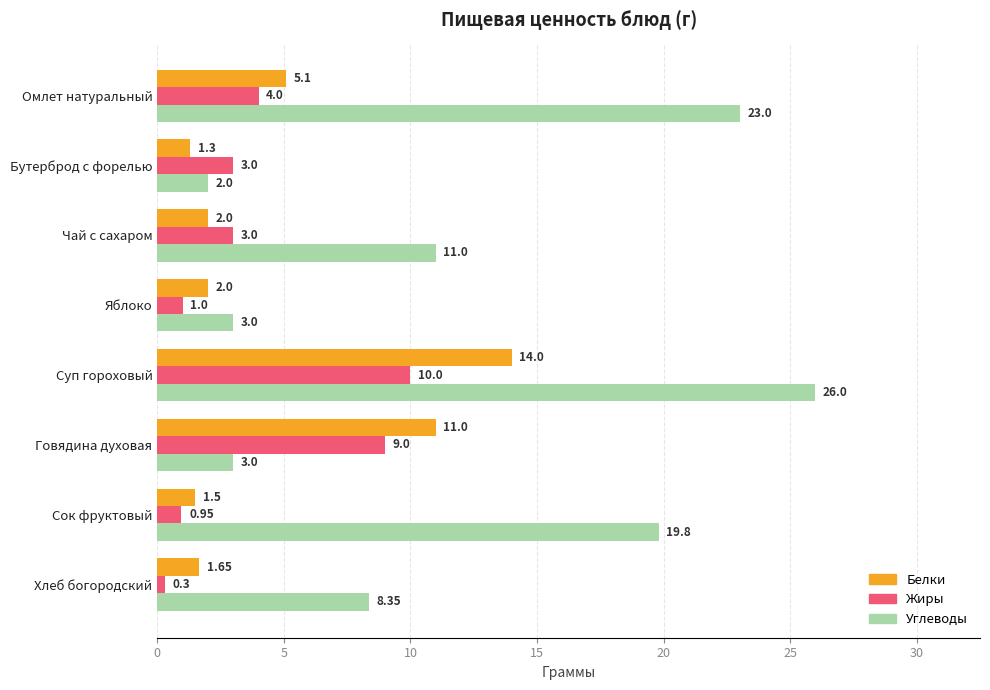

List the series in order of their peak value, lowest first.

Жиры, Белки, Углеводы